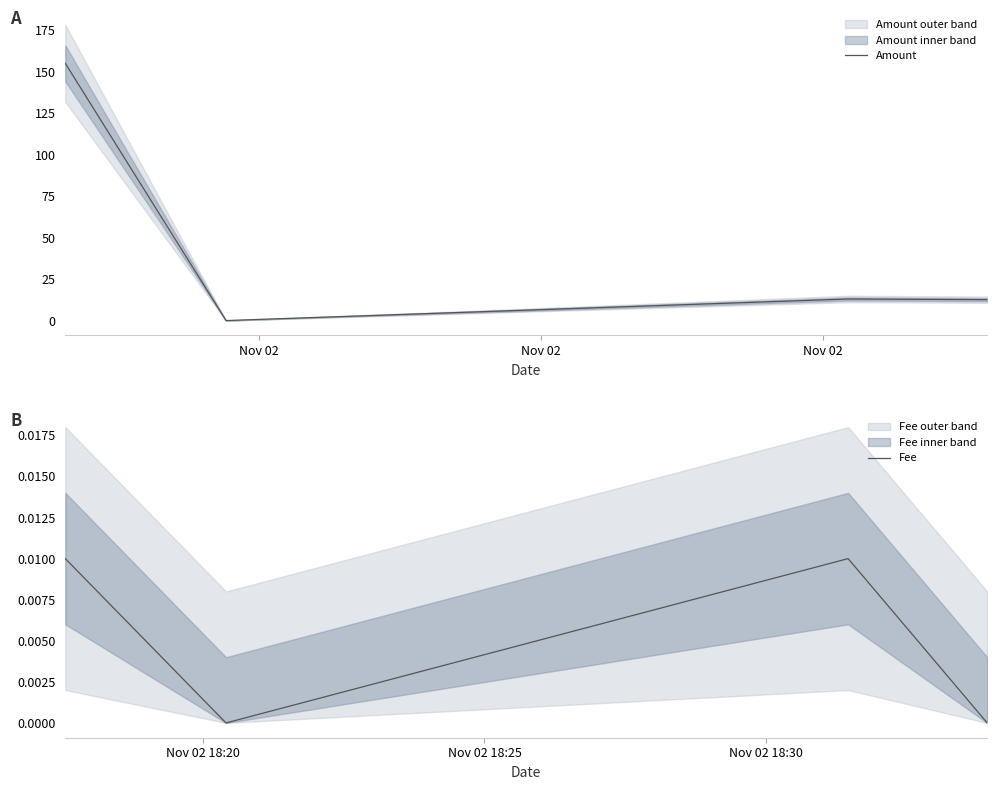

How many interior local valleys does the Fee series have?

1